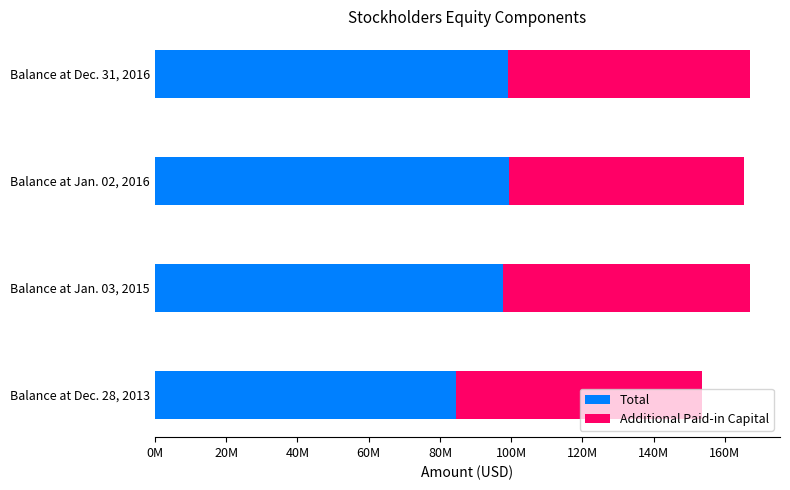

What are all the series names shown in the legend?

Total, Additional Paid-in Capital